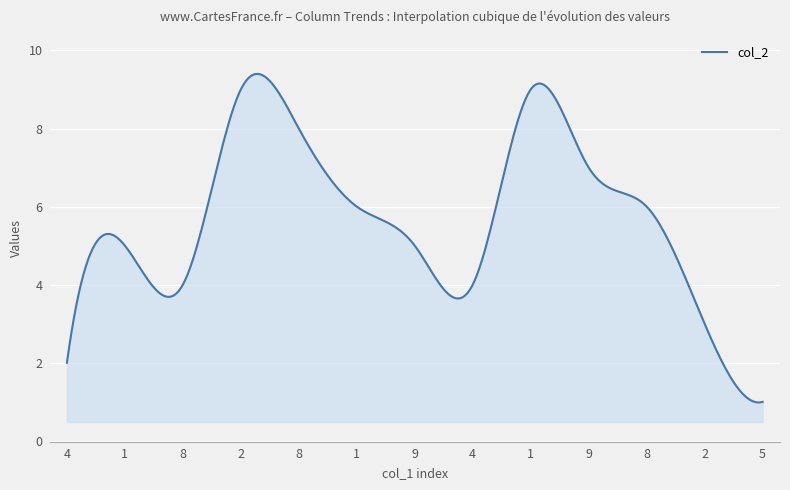

Does the chart display data point markers on the line(s)?

No